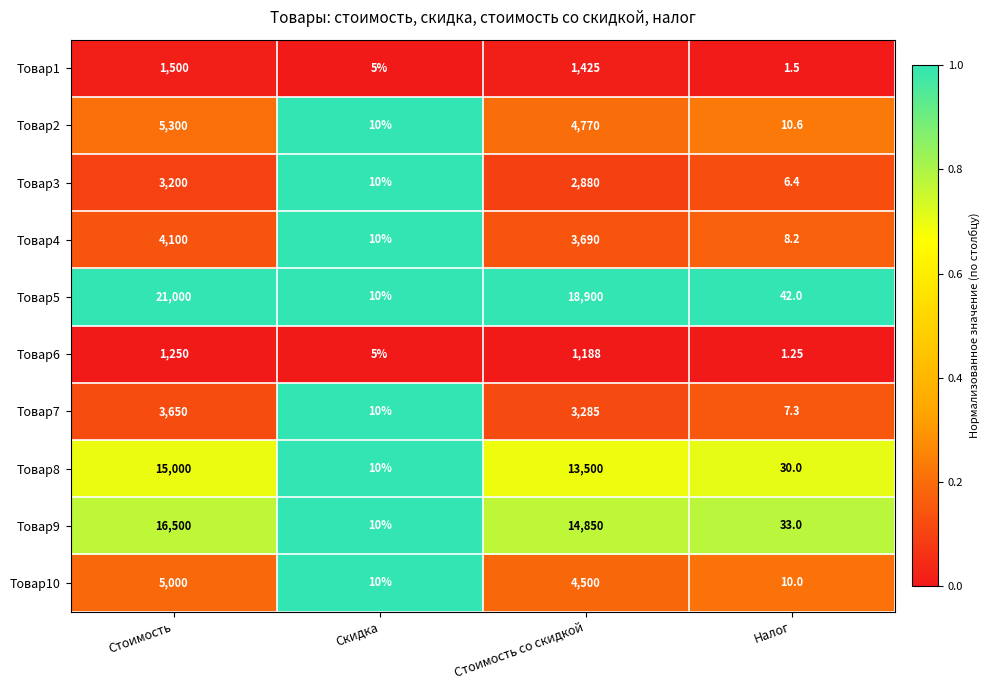

How many distinct data groups are displayed?

10